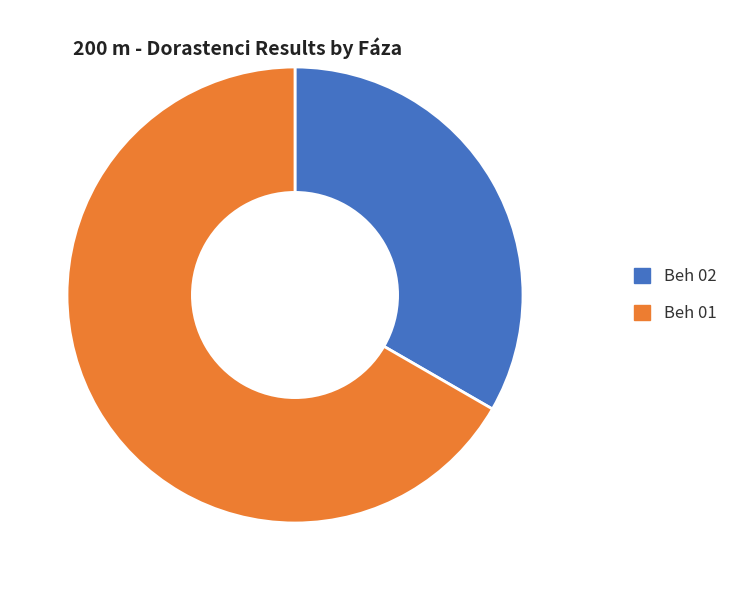

Which slice is the smallest?

Beh 02